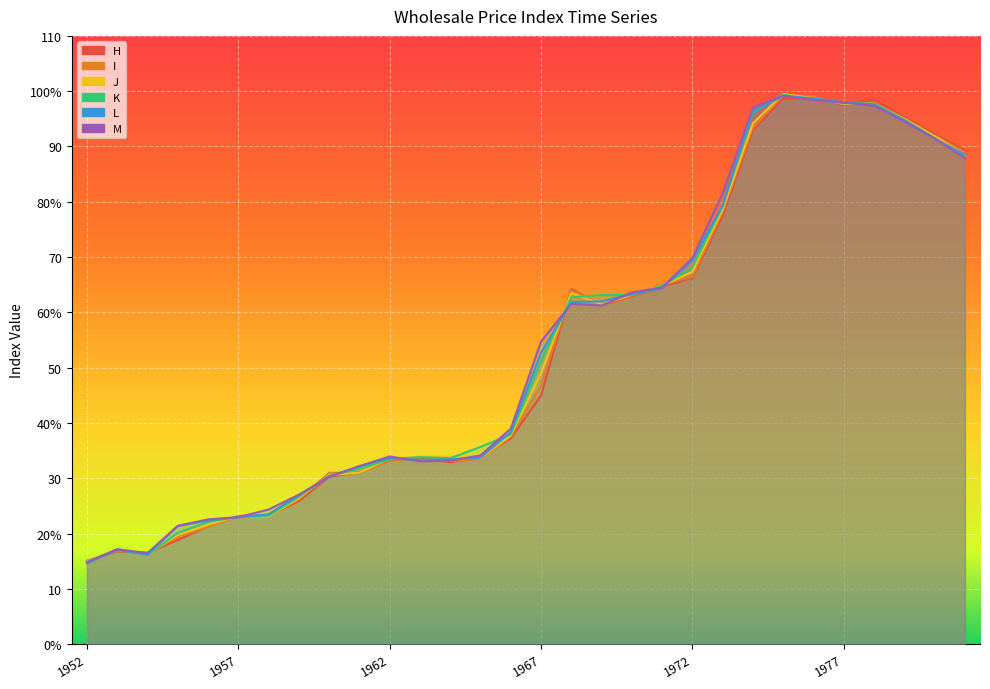

Reading left to right, extract all data points from this chart.

H: 1952=15.1	1953=16.8	1954=16.5	1955=18.8	1956=21.3	1957=23.2	1958=23.2	1959=25.9	1960=30.3	1961=31.1	1962=33.2	1963=33.8	1964=32.9	1965=33.8	1966=37.2	1967=45.0	1968=64.2	1969=61.2	1970=62.9	1971=64.7	1972=66.2	1973=77.5	1974=93.0	1975=98.7	1976=98.7	1977=97.5	1978=98.5	1979=95.3	1980=92.2	1981=89.3
I: 1952=15.0	1953=16.9	1954=16.5	1955=19.3	1956=21.2	1957=23.0	1958=23.1	1959=26.2	1960=31.0	1961=31.0	1962=33.2	1963=33.9	1964=33.1	1965=33.5	1966=37.5	1967=46.8	1968=64.0	1969=61.3	1970=63.0	1971=65.0	1972=66.5	1973=78.2	1974=93.4	1975=99.2	1976=99.0	1977=97.6	1978=97.9	1979=95.0	1980=92.0	1981=89.0
J: 1952=14.9	1953=17.1	1954=16.3	1955=19.7	1956=21.6	1957=23.1	1958=23.1	1959=26.4	1960=30.6	1961=31.0	1962=33.6	1963=33.9	1964=33.9	1965=33.6	1966=37.7	1967=49.0	1968=63.5	1969=61.5	1970=63.2	1971=64.8	1972=67.3	1973=78.7	1974=94.2	1975=99.5	1976=98.7	1977=97.7	1978=97.7	1979=95.0	1980=91.8	1981=88.5
K: 1952=14.8	1953=17.2	1954=16.1	1955=20.1	1956=22.1	1957=23.0	1958=23.2	1959=26.6	1960=30.4	1961=31.7	1962=33.4	1963=33.8	1964=33.6	1965=35.7	1966=37.9	1967=51.2	1968=62.7	1969=63.1	1970=63.1	1971=64.8	1972=68.1	1973=79.2	1974=96.2	1975=99.4	1976=98.5	1977=97.8	1978=97.7	1979=94.8	1980=91.5	1981=88.2
L: 1952=14.6	1953=17.0	1954=16.2	1955=21.3	1956=22.4	1957=23.0	1958=23.5	1959=26.9	1960=30.3	1961=32.1	1962=33.6	1963=33.3	1964=33.4	1965=33.7	1966=38.4	1967=52.7	1968=61.9	1969=62.0	1970=63.3	1971=64.3	1972=69.5	1973=79.2	1974=96.4	1975=99.1	1976=98.7	1977=98.0	1978=97.6	1979=94.8	1980=91.4	1981=88.5
M: 1952=14.8	1953=17.1	1954=16.5	1955=21.4	1956=22.6	1957=22.9	1958=24.3	1959=27.0	1960=30.2	1961=32.2	1962=33.9	1963=33.0	1964=33.2	1965=34.1	1966=39.0	1967=54.7	1968=61.5	1969=61.2	1970=63.6	1971=64.5	1972=69.8	1973=81.5	1974=97.0	1975=99.2	1976=98.4	1977=97.9	1978=97.4	1979=94.5	1980=91.5	1981=87.9